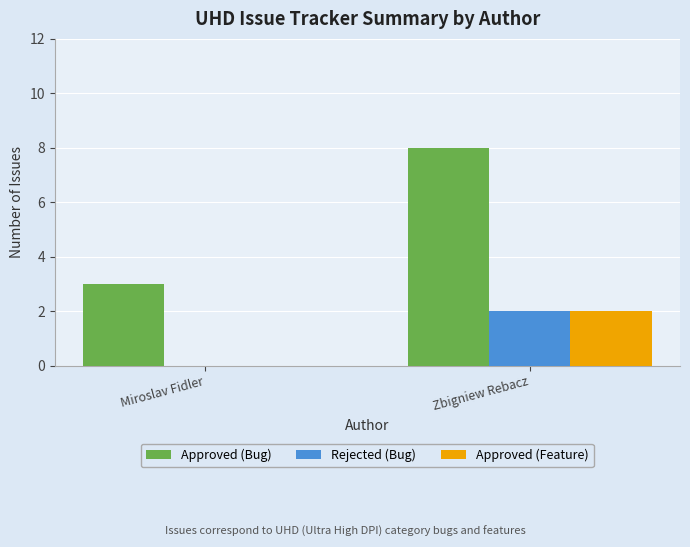

What is the sum of all Rejected (Bug) values?

2